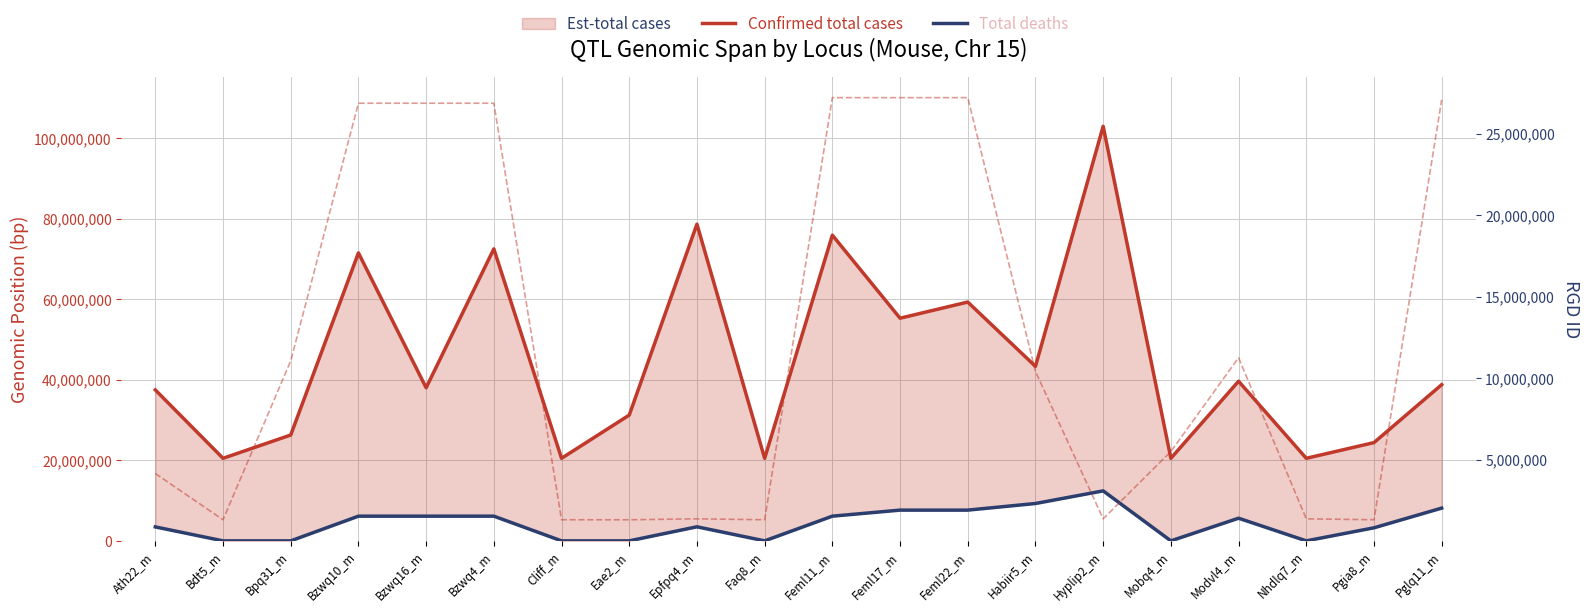

Does the chart display data point markers on the line(s)?

No